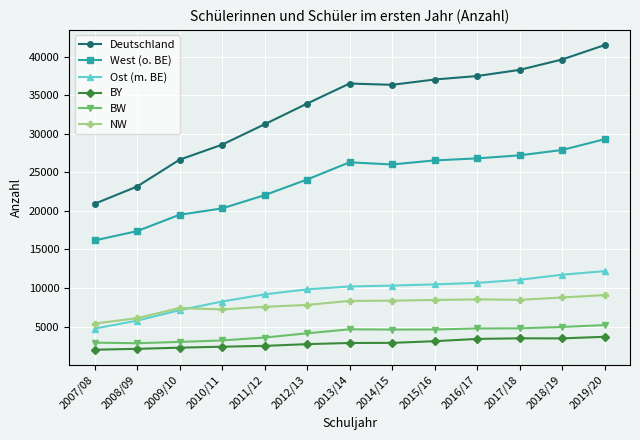

Does the chart display data point markers on the line(s)?

Yes